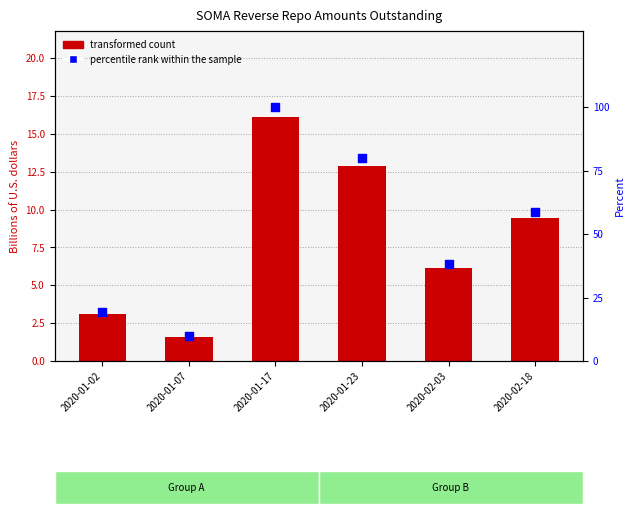

What is the total value across all series at 2020-02-03?

44.3